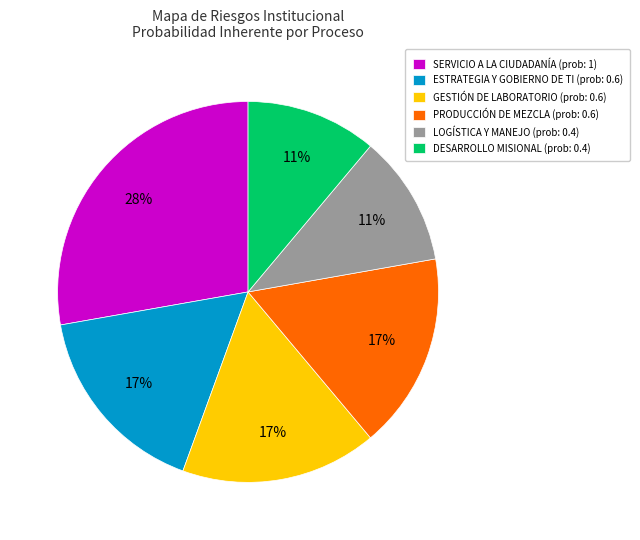

What is the largest slice in the pie chart?

SERVICIO A LA CIUDADANÍA (prob: 1)